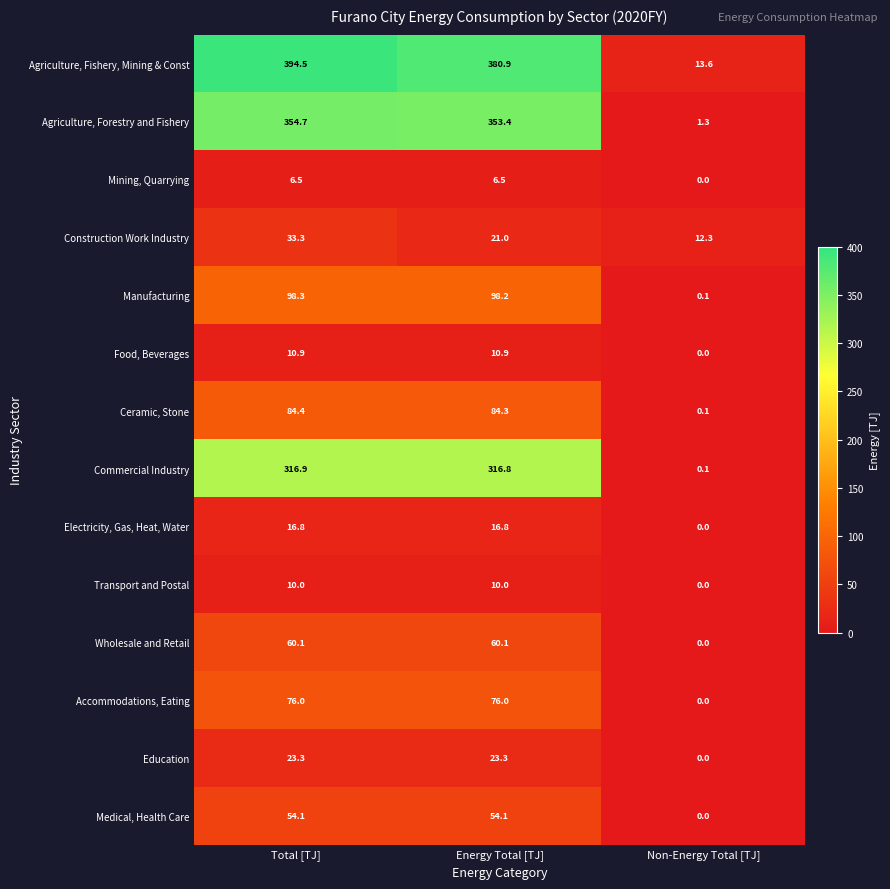

Which series has the largest total across all categories?

Agriculture, Fishery, Mining & Const